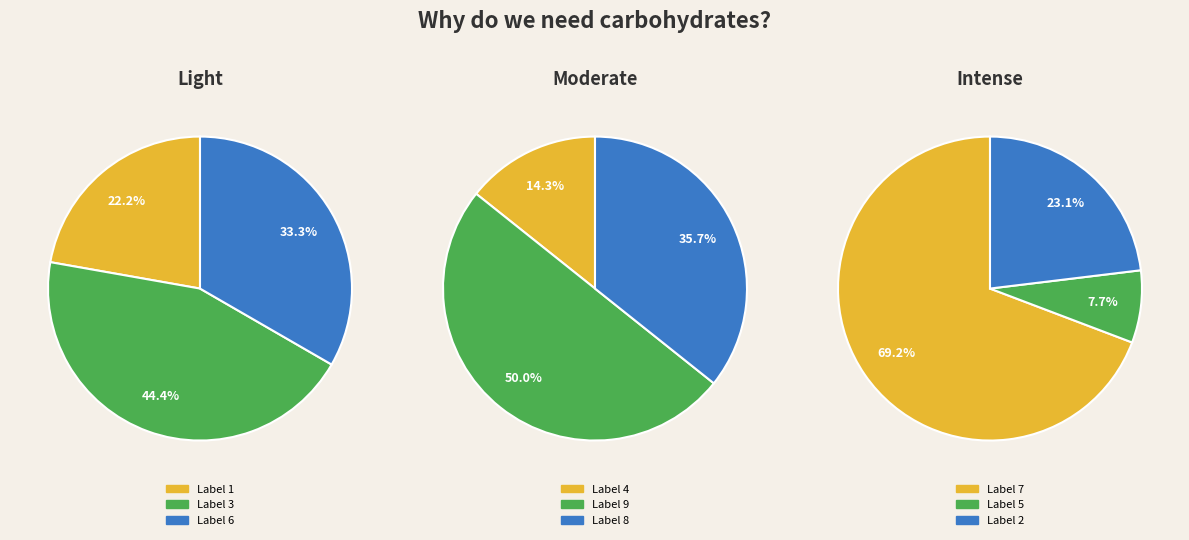

Is it true that 5 is 10% of the pie?

False